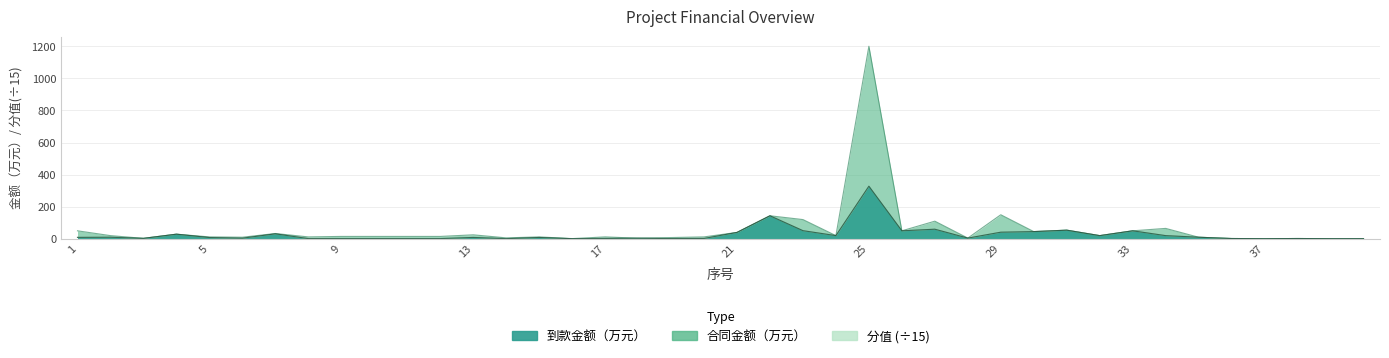

Does the chart display data point markers on the line(s)?

No